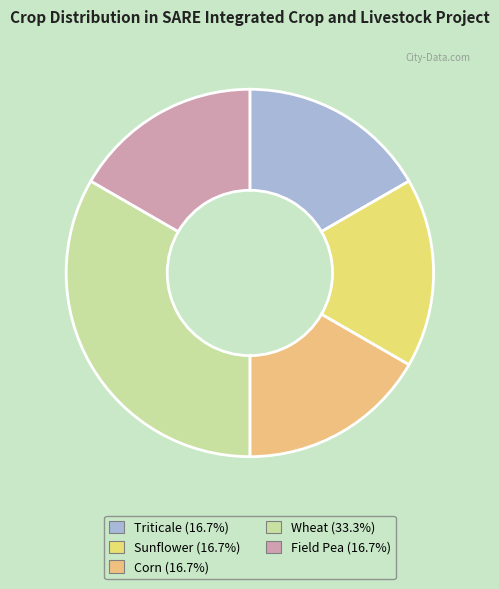

Rank the categories by value from highest to lowest.

Wheat, Triticale, Sunflower, Corn, Field Pea